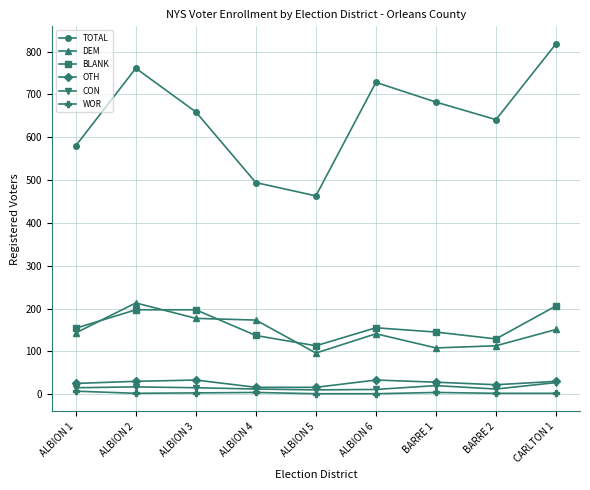

What is the sum of all TOTAL values?

5826